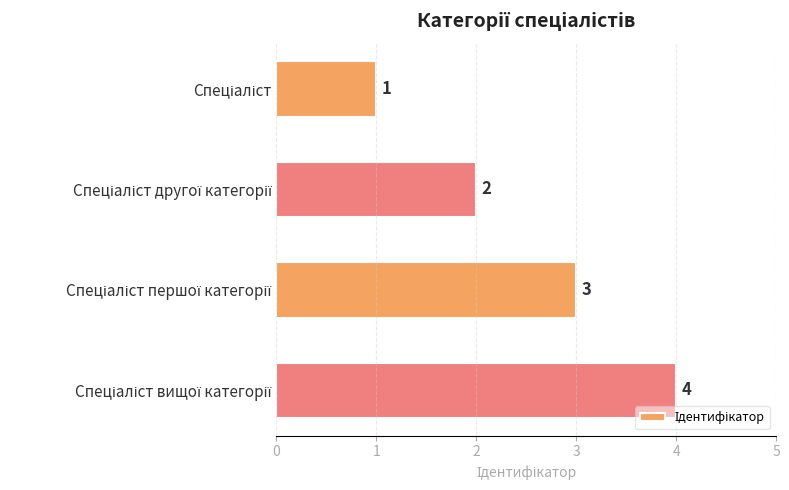

Count the values in the range 2 to 4.

3